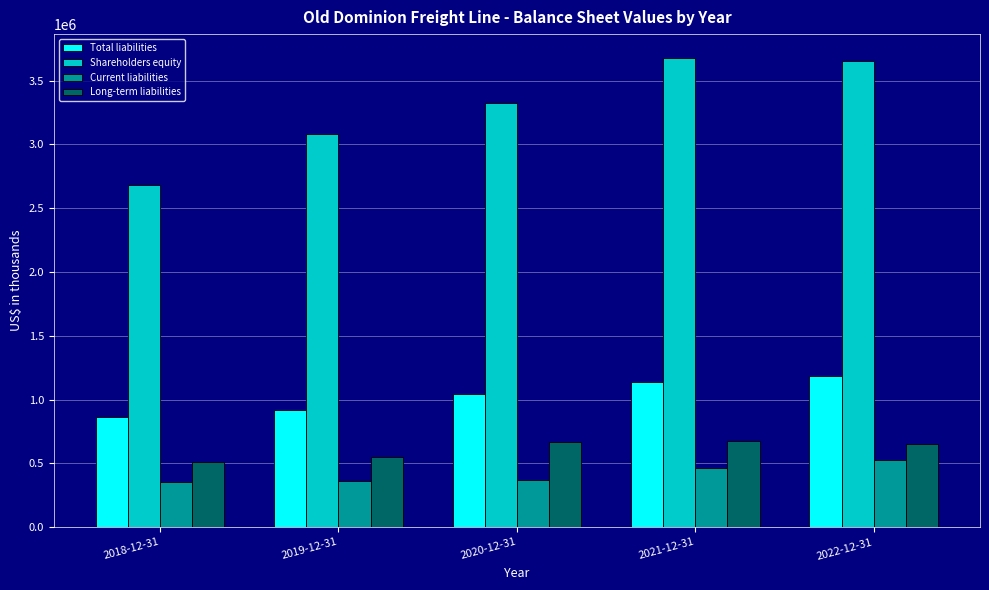

The value of Current liabilities at 2022-12-31 is 741214. True or false?

False